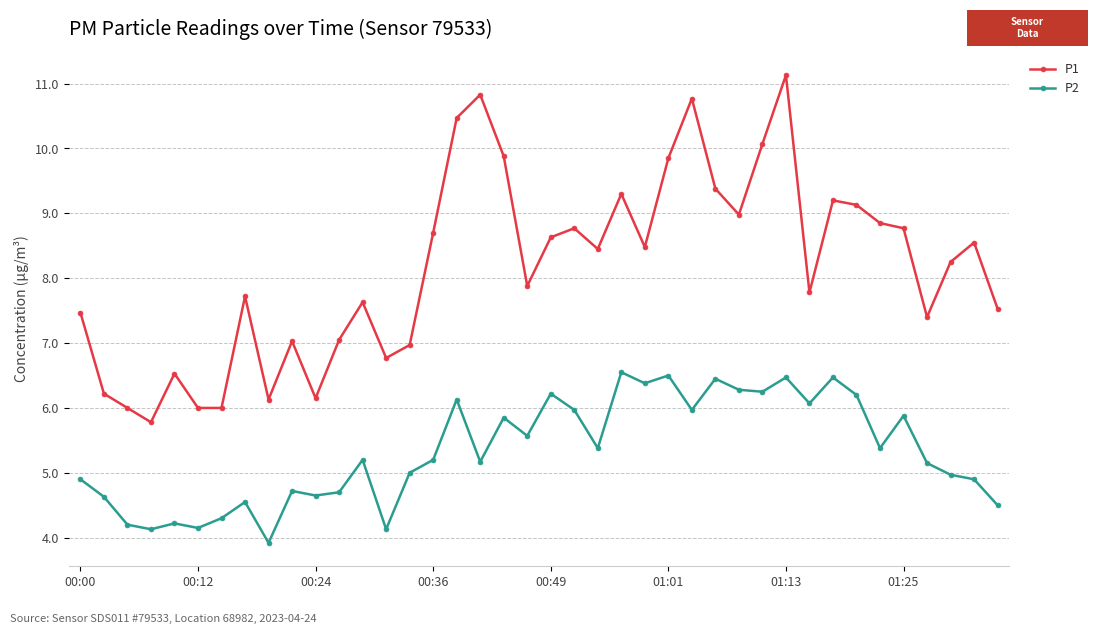

What is the sum of all P1 values?

326.5